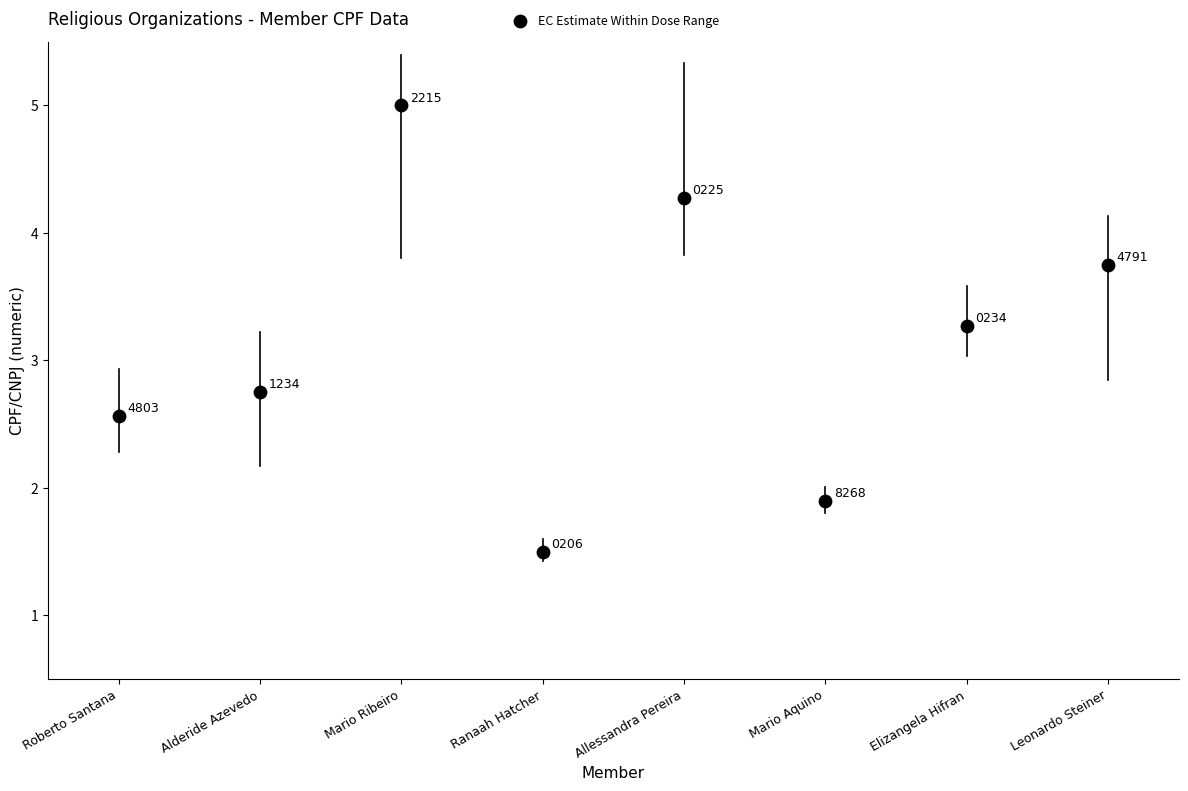

What is the range of Y values (max minus min)?

3.5